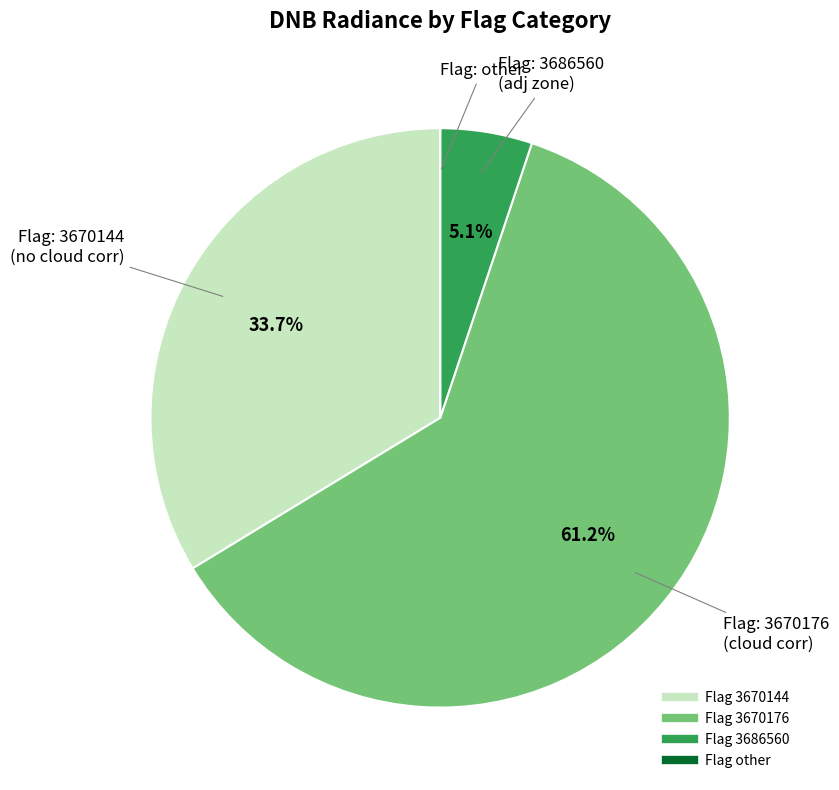

Does any single category account for the majority?

Yes